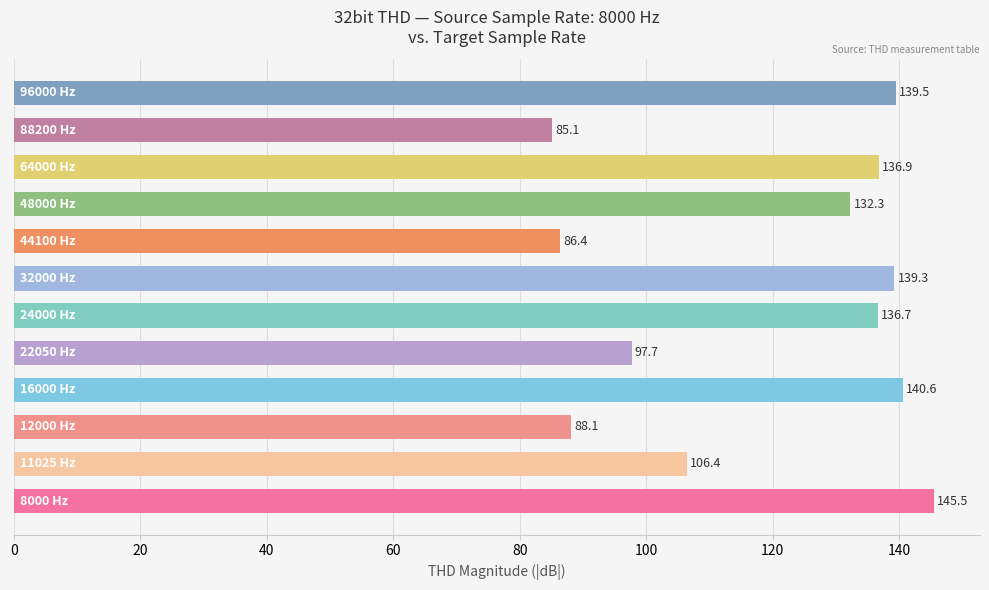

Does the chart contain any negative values?

No